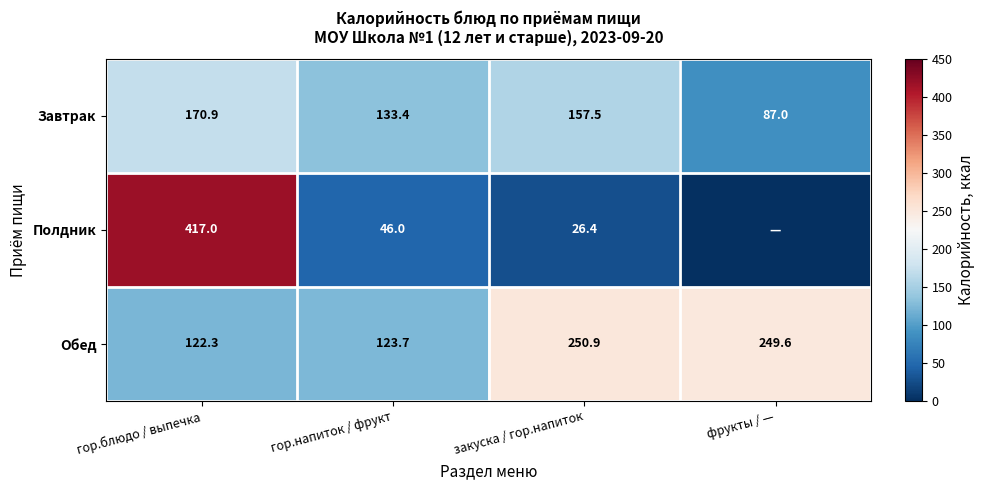

At гор.напиток / фрукт, list the series in order from largest to smallest.

Завтрак, Обед, Полдник